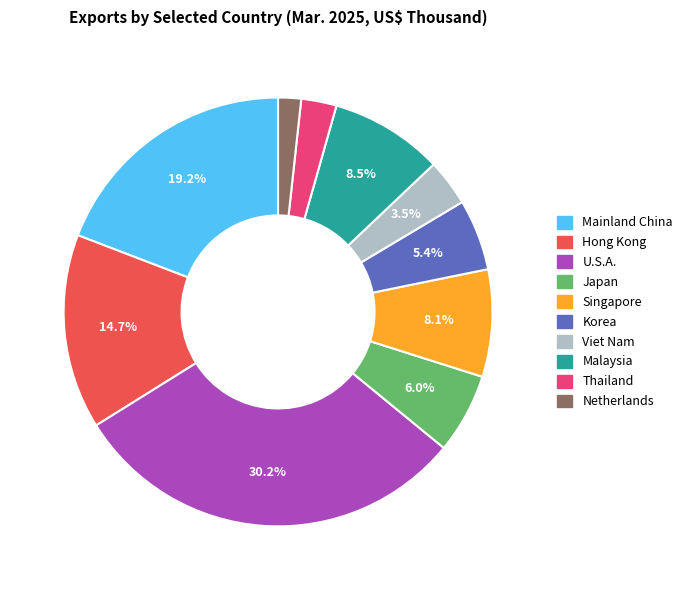

Is there any slice that represents more than half of the pie?

No